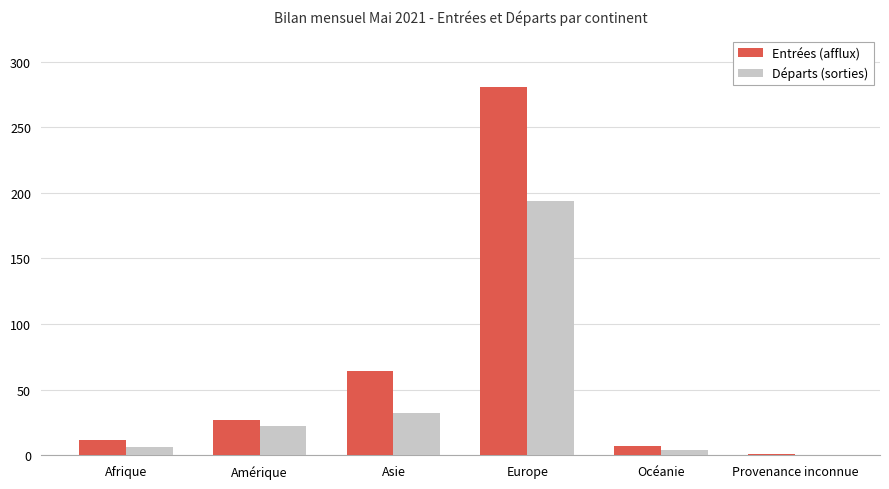

Reading left to right, extract all data points from this chart.

Entrées (afflux): Afrique=12	Amérique=27	Asie=64	Europe=281	Océanie=7	Provenance inconnue=1
Départs (sorties): Afrique=6	Amérique=22	Asie=32	Europe=194	Océanie=4	Provenance inconnue=0